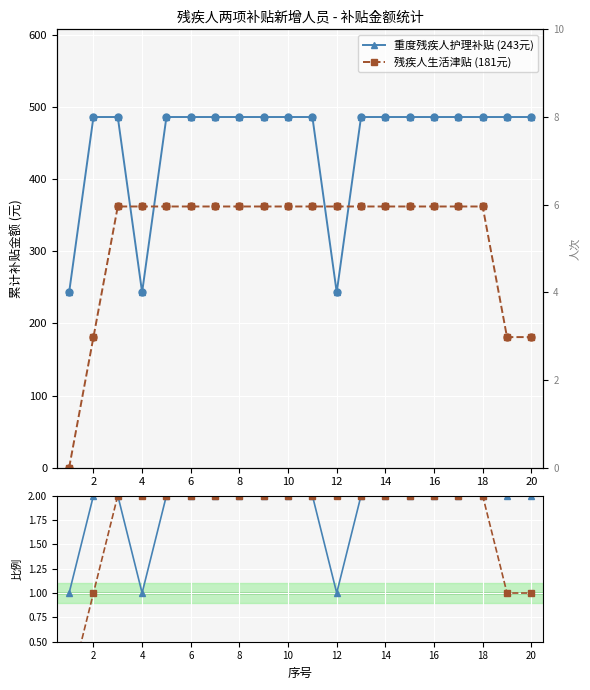

What is the total value across all series at 18?

852